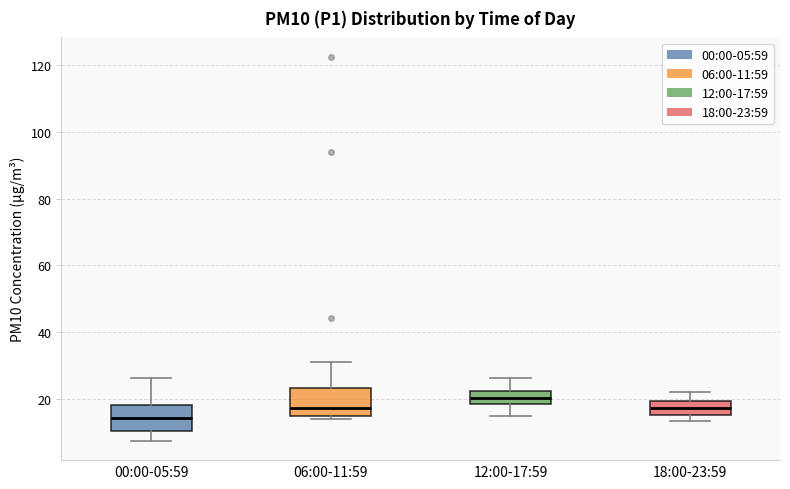

Which box's median line is the lowest?

00:00-05:59